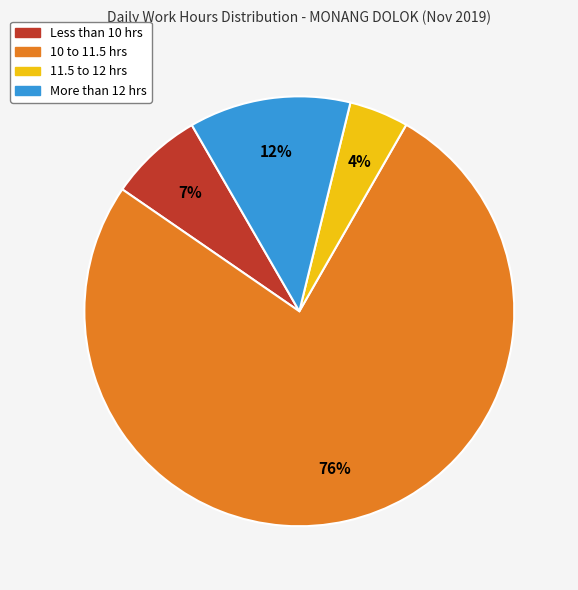

Is there any slice that represents more than half of the pie?

Yes